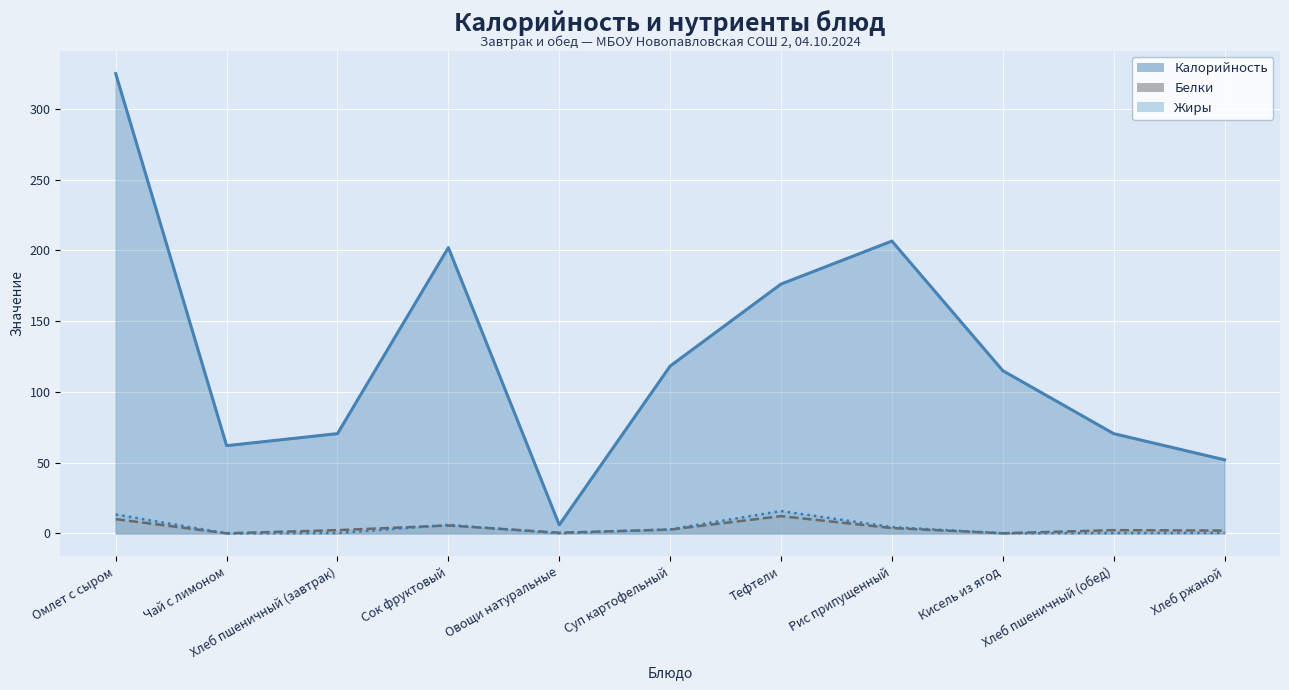

At how many categories does at least one series exceed 118?

5